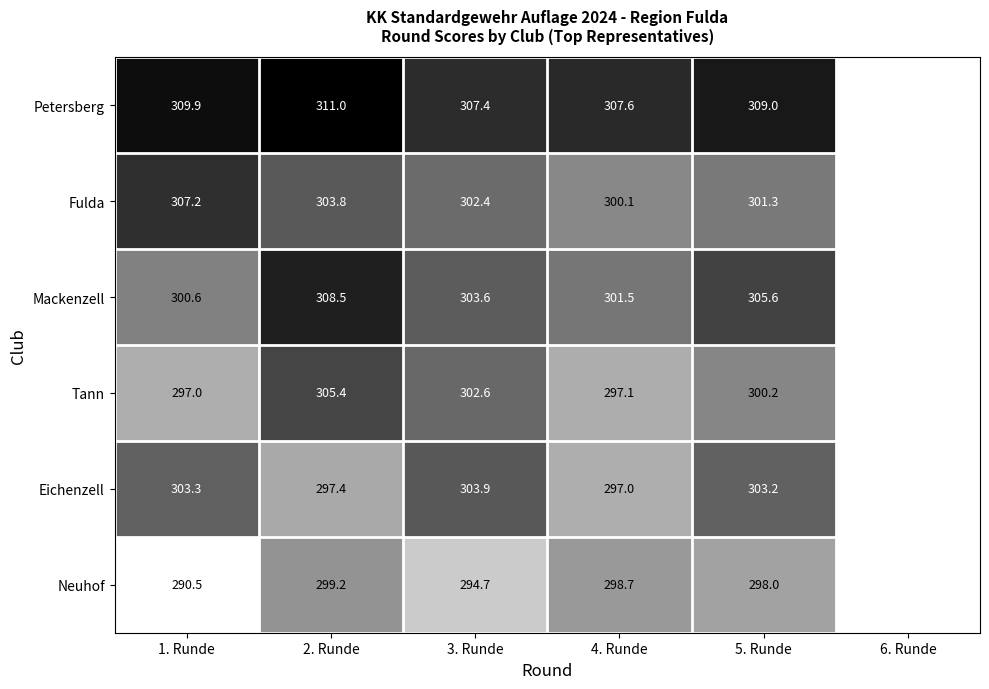

Which category has the highest value across all series?

2. Runde